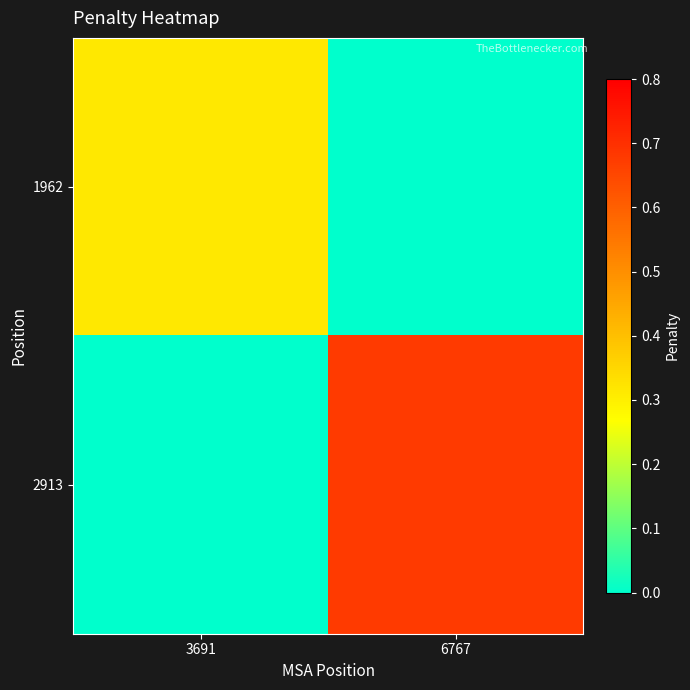

At how many categories does at least one series exceed 0?

2